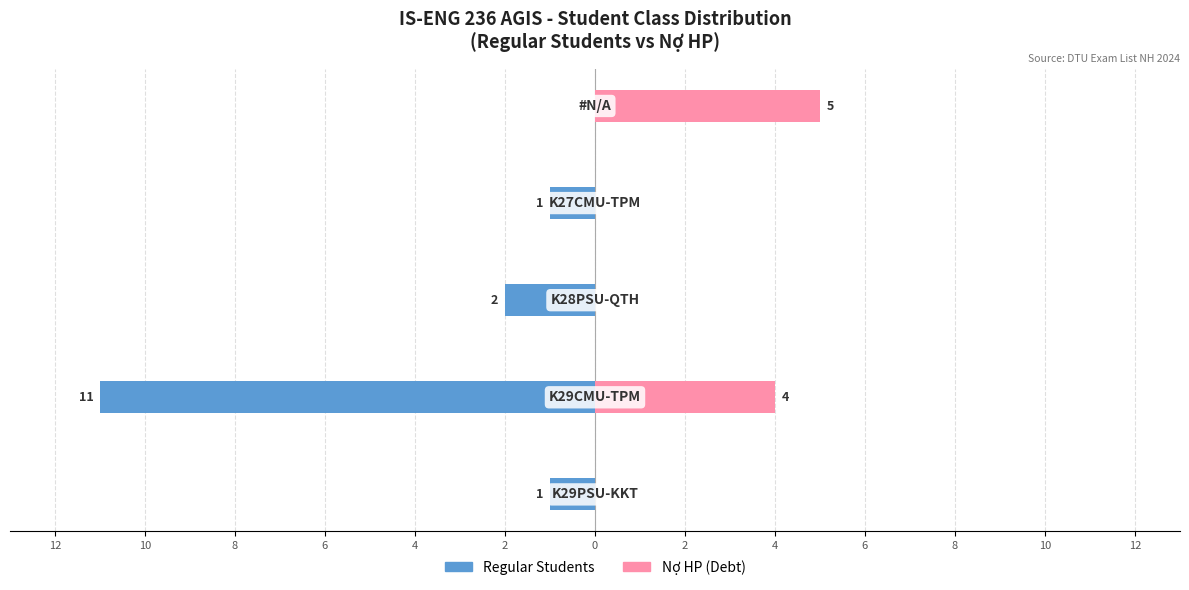

Reading right to left, extract all data points from this chart.

Regular Students: 0	-1	-2	-11	-1
Nợ HP (Debt): 5	0	0	4	0